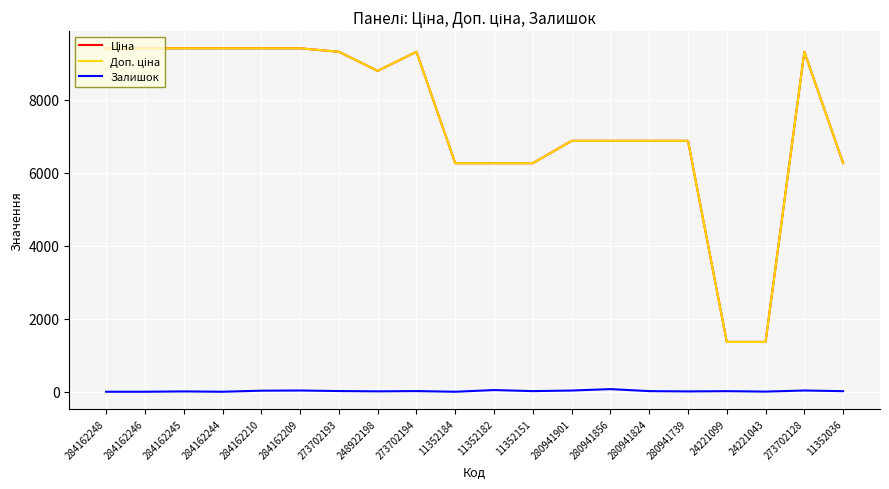

What value does the Залишок series have at 280941901?

33.0